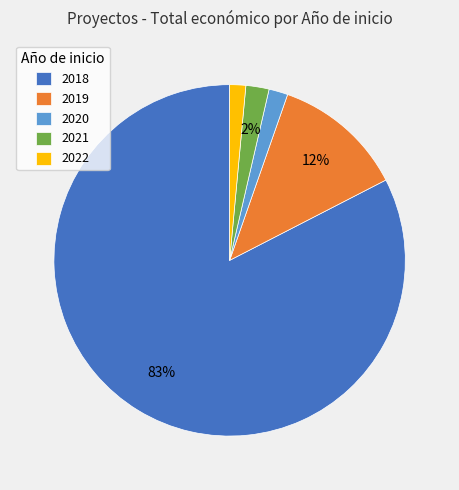

Which category has the biggest portion of the pie?

2018